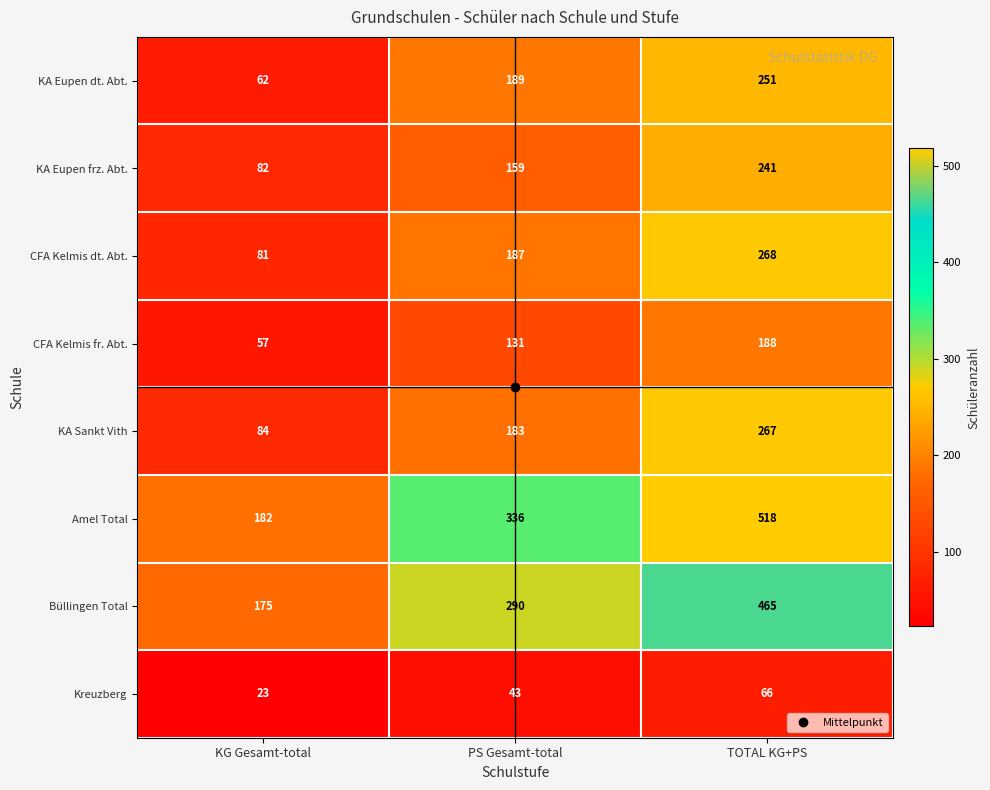

List the series in order of their peak value, highest first.

Amel Total, Büllingen Total, CFA Kelmis dt. Abt., KA Sankt Vith, KA Eupen dt. Abt., KA Eupen frz. Abt., CFA Kelmis fr. Abt., Kreuzberg